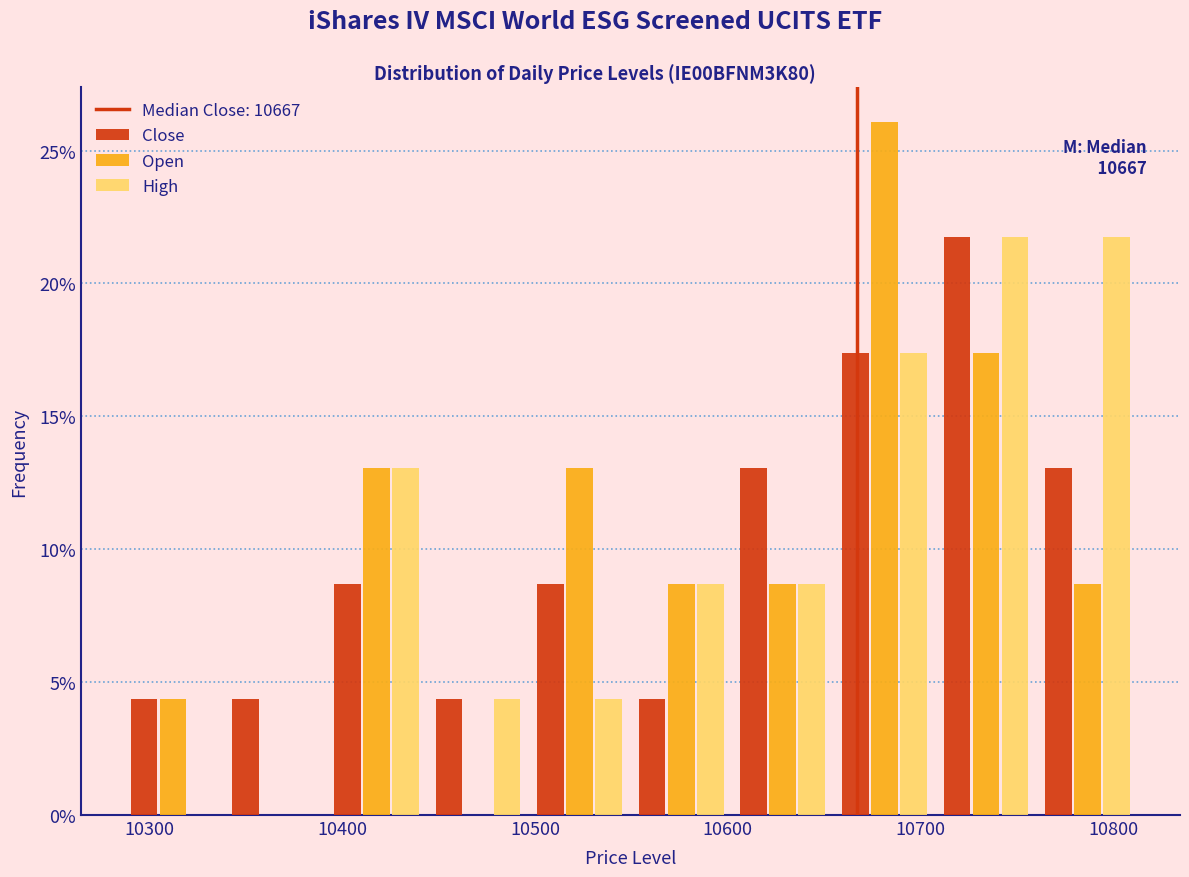

In the Open series, which range on the x-axis has the tallest bar?

10650 to 10710